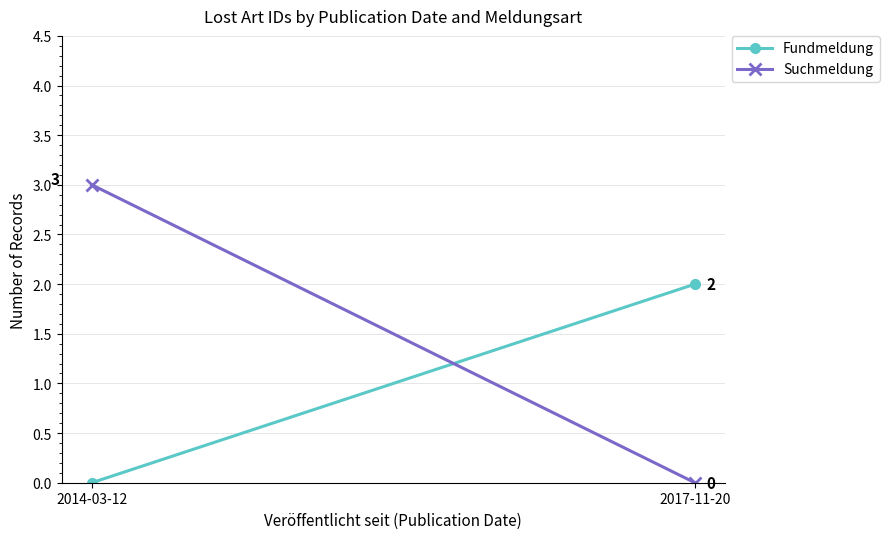

How many lines are shown in the chart?

2